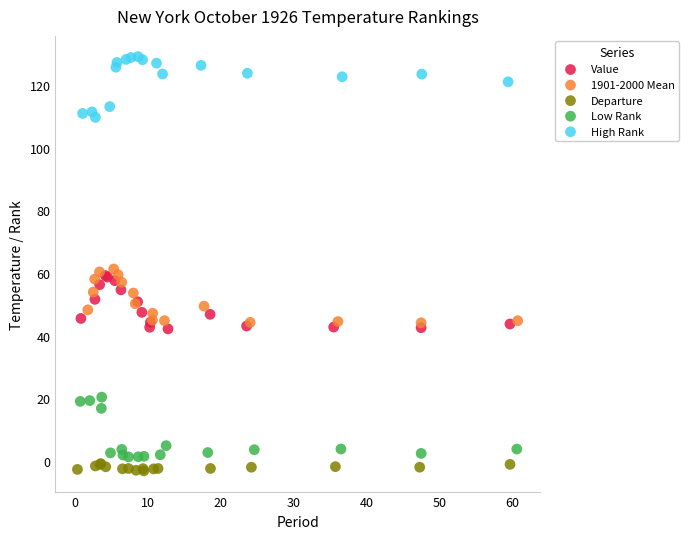

Which series reaches the maximum Y coordinate?

High Rank